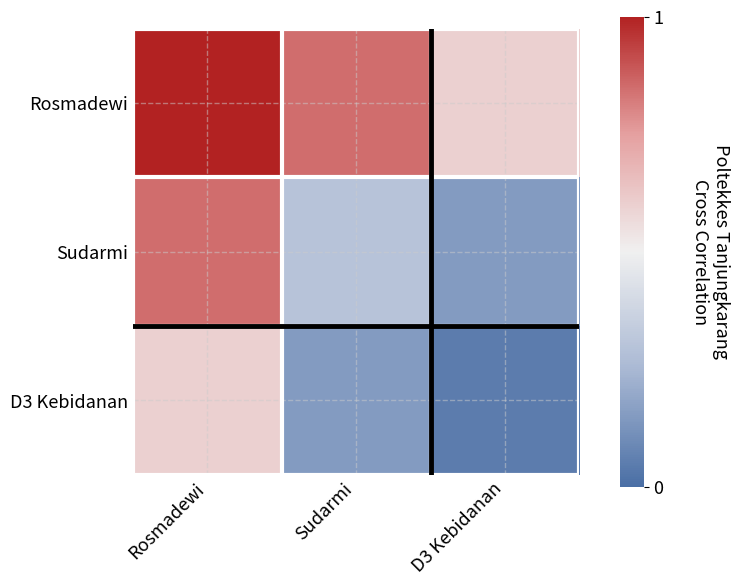

Between Rosmadewi and D3 Kebidanan, which series saw the biggest shift?

Sudarmi